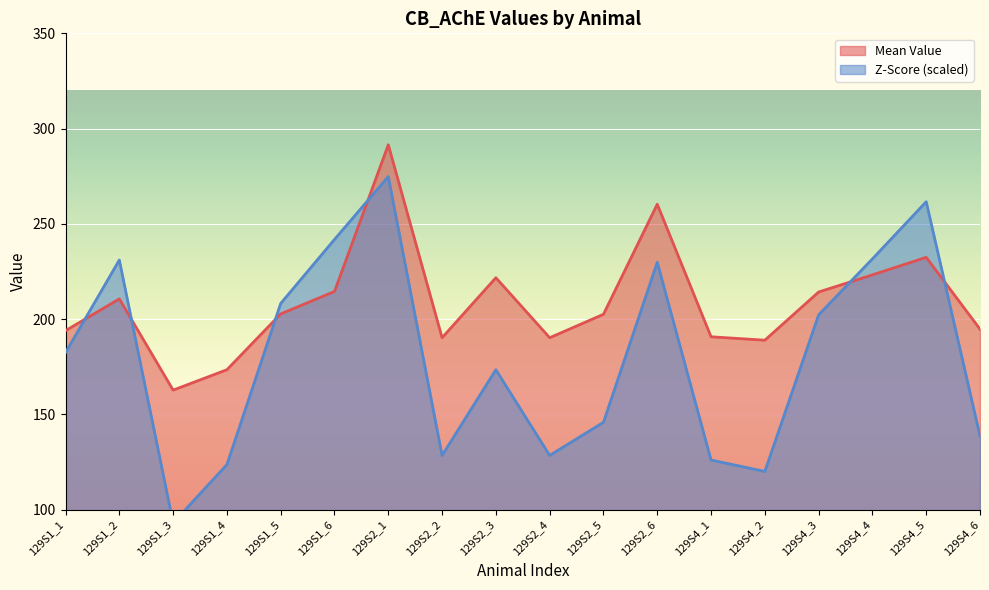

How many times do Mean Value and Z-Score (scaled) cross each other?

6